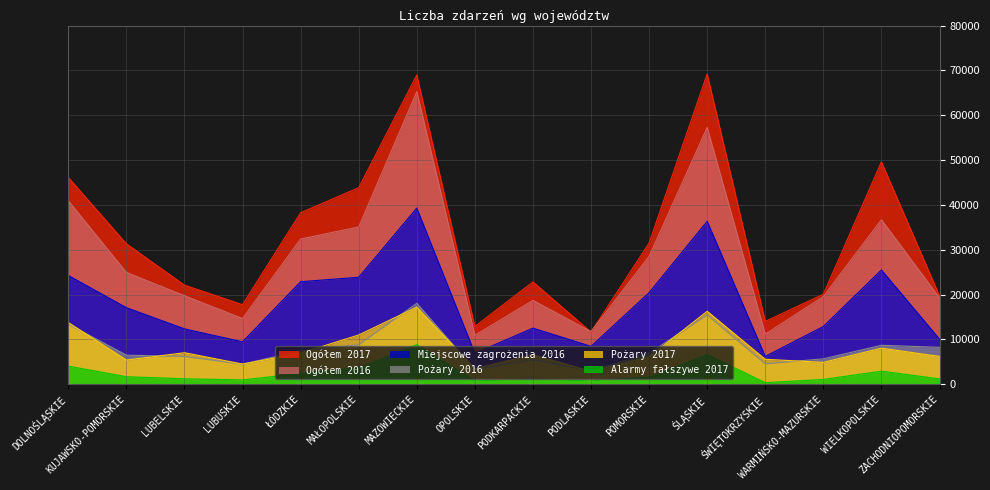

What is the label of the 13th point from the left?

ŚWIĘTOKRZYSKIE